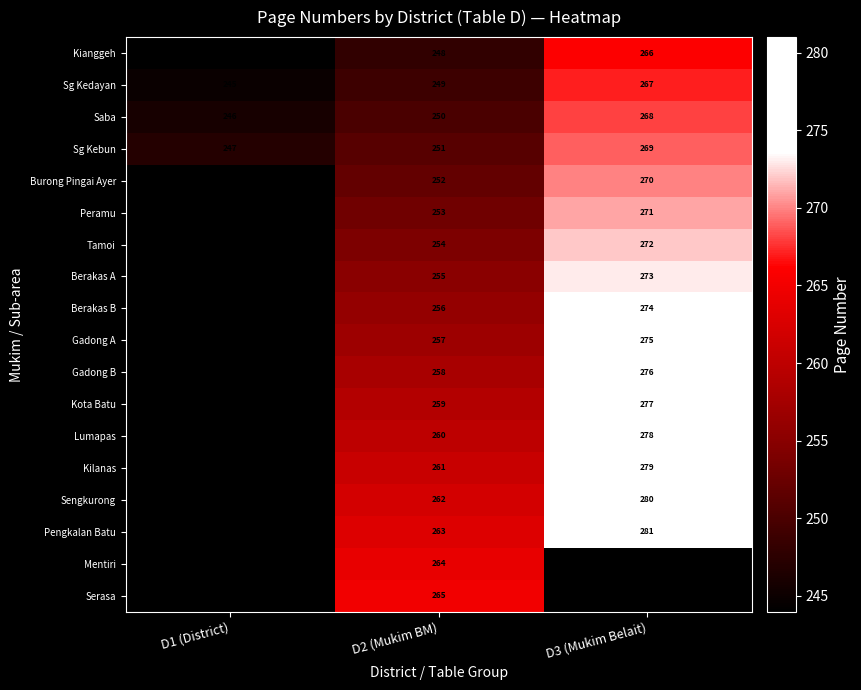

What is the sum of the Sg Kebun values at D3 (Mukim Belait) and D1 (District)?

516